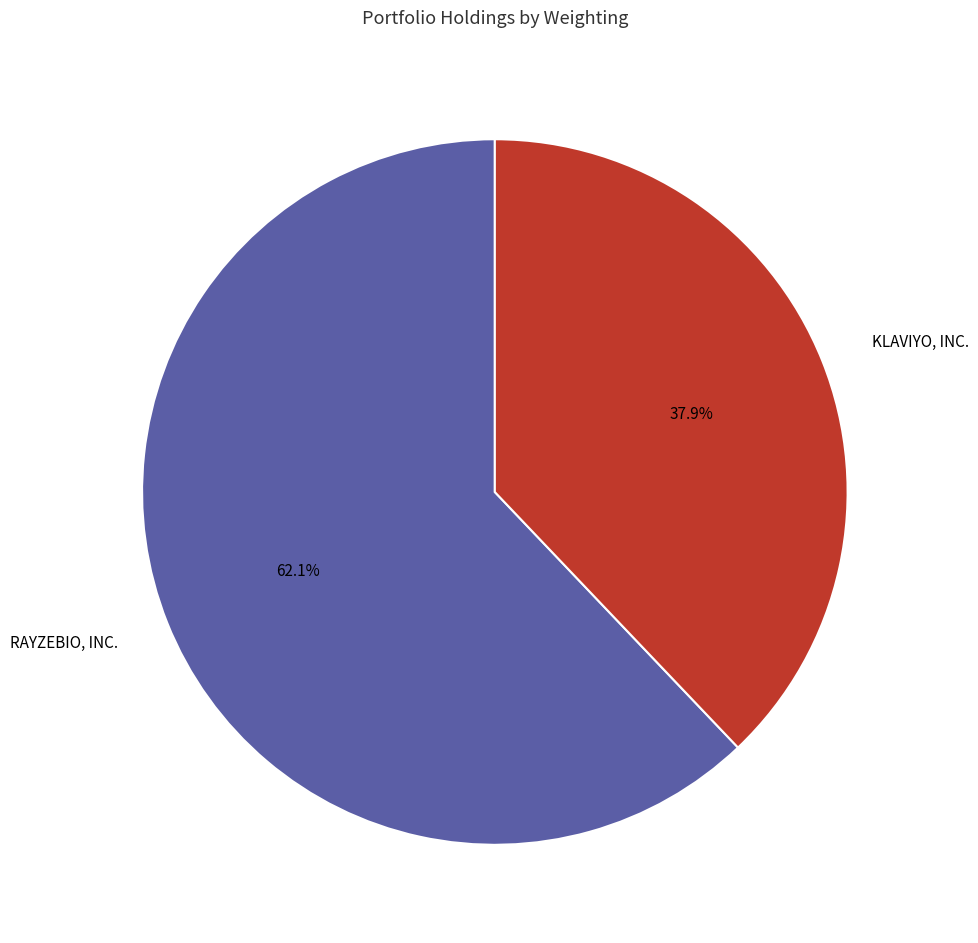

What is the majority slice?

RAYZEBIO, INC.